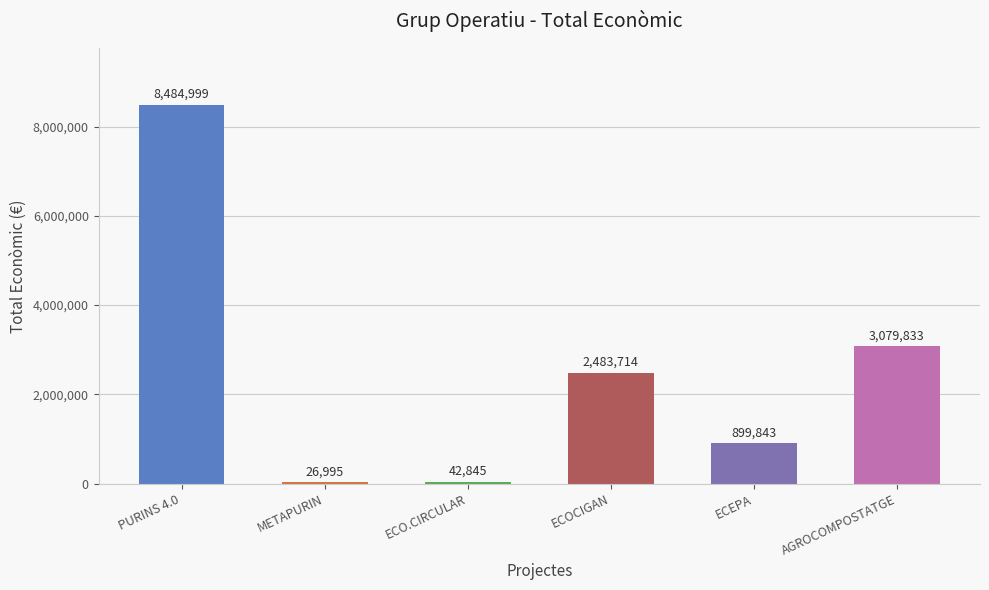

What is the average value?

2503038